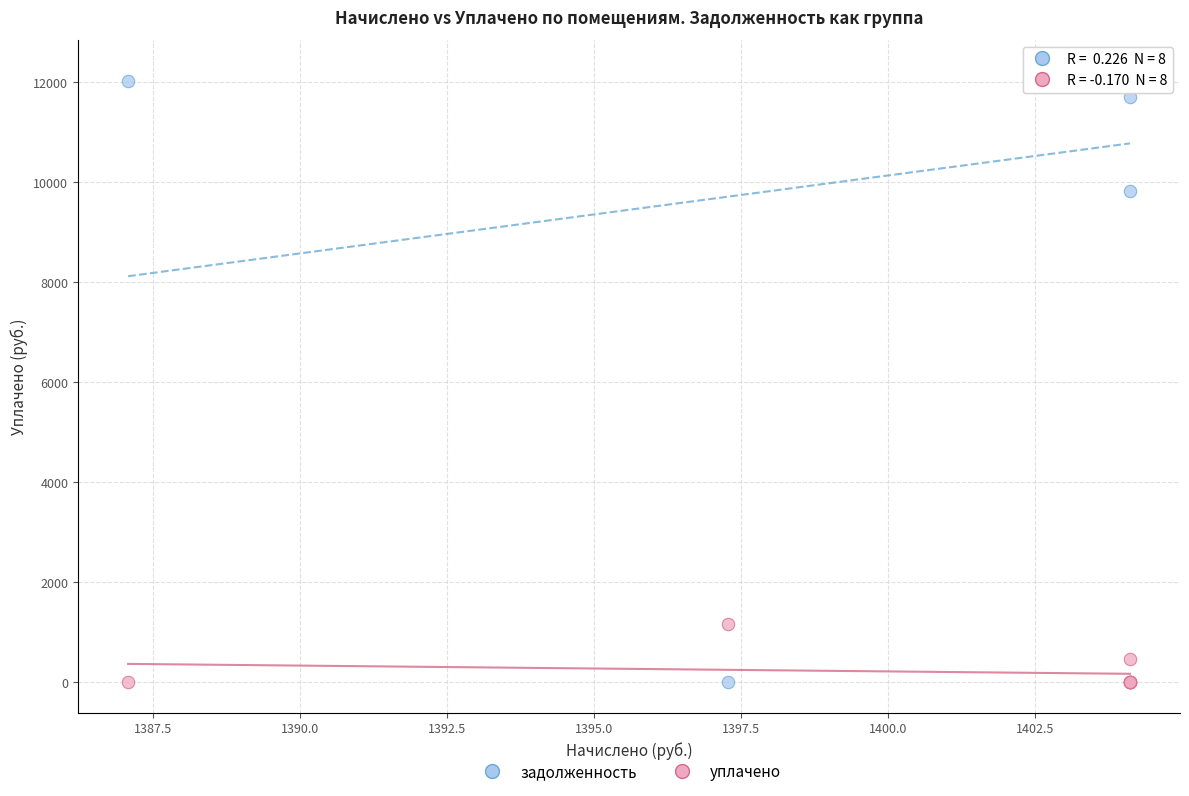

In the задолженность series, what Y value is closest to 6117?

9831.8